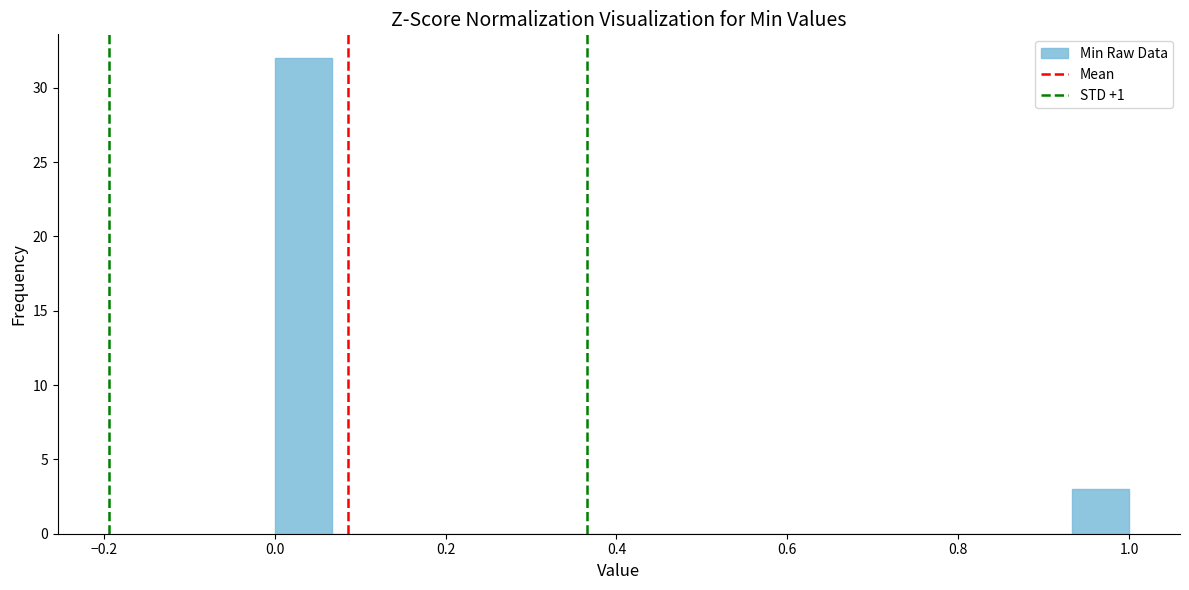

Around what value on the x-axis is the tallest bar? Give the approximate position of its centre, as read against the axis.

0.04